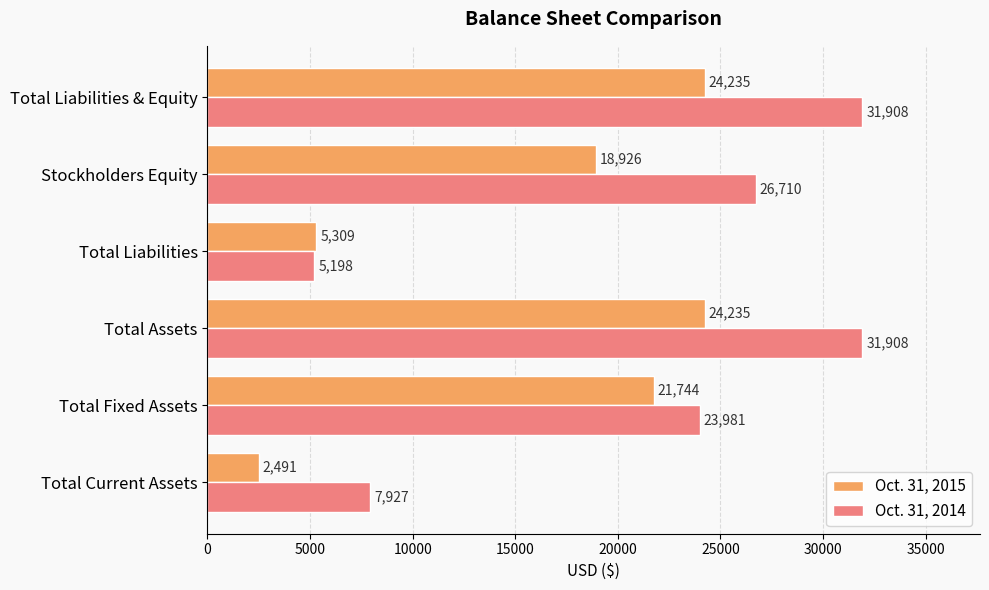

At how many categories does at least one series exceed 22175?

4